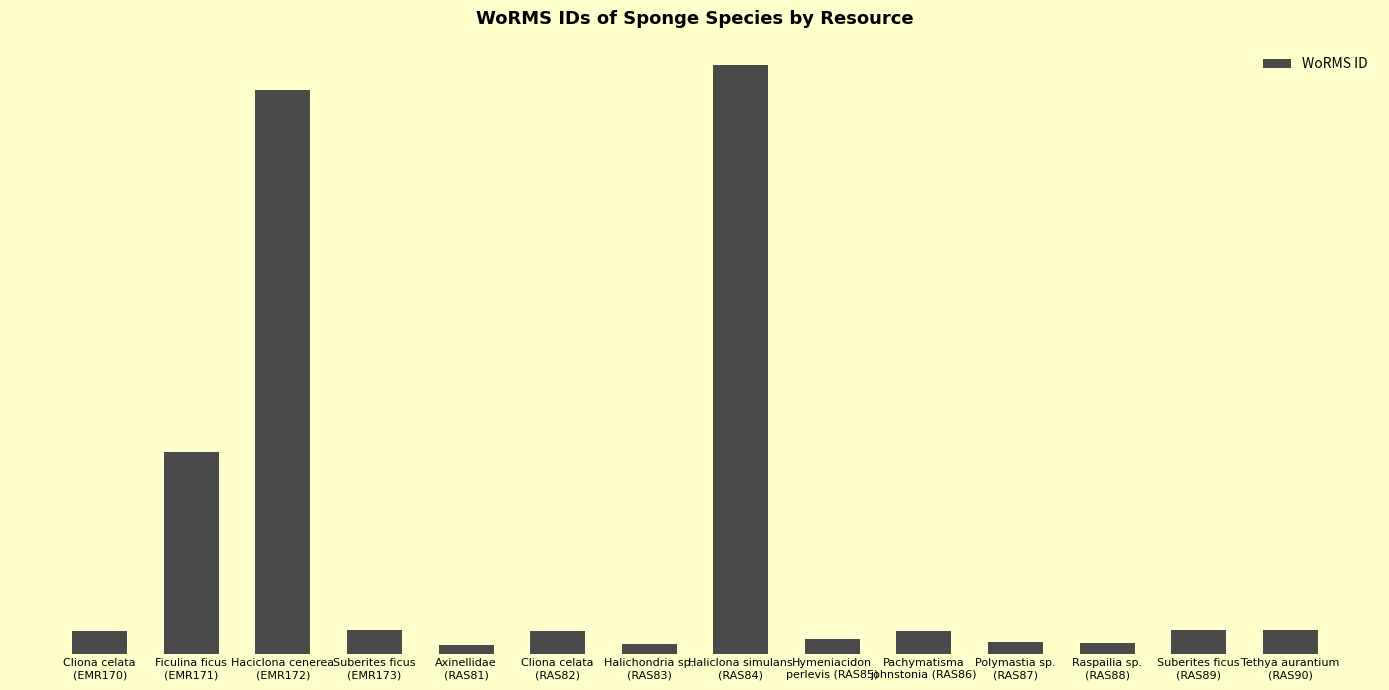

Is it true that the value at Pachymatisma
johnstonia (RAS86) is 134057?

True